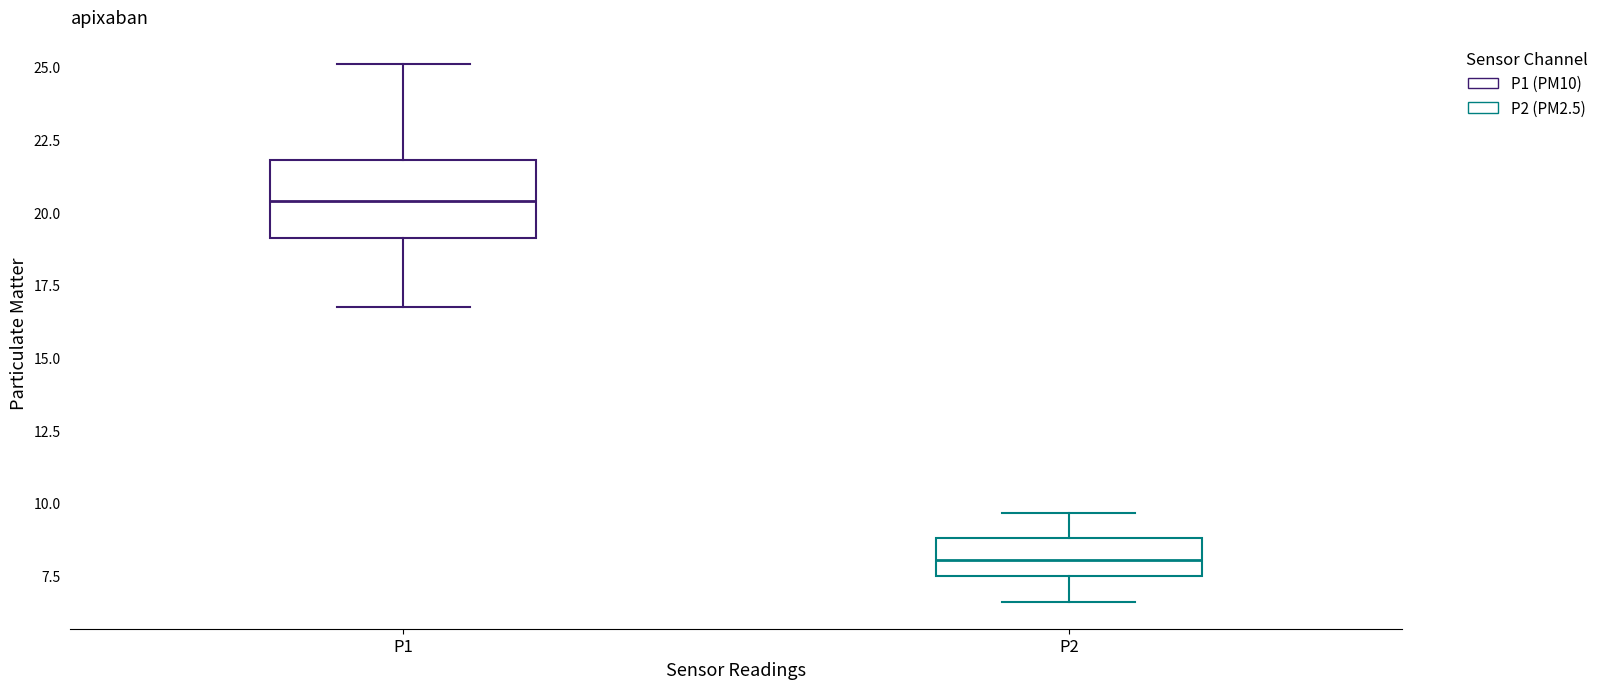

Reading left to right, read every box against the y-axis: the position of its median line, the range the box covers, and the ends of its whiskers. The values are not printed on the chart, so give them approximately, as read against the axis.

P1: median 20.5, box 19.0 to 22.0, whiskers 16.5 to 25.0
P2: median 8.0, box 7.5 to 9.0, whiskers 6.5 to 9.5